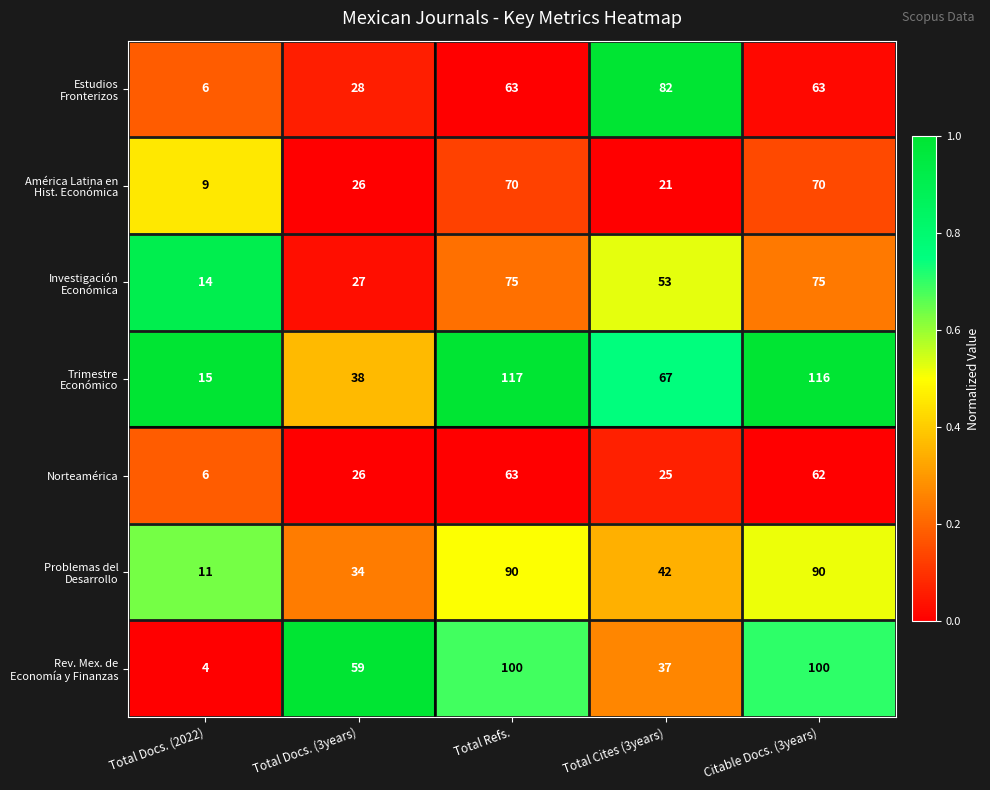

The Norteamérica series shows 25 at Total Cites (3years). True or false?

True